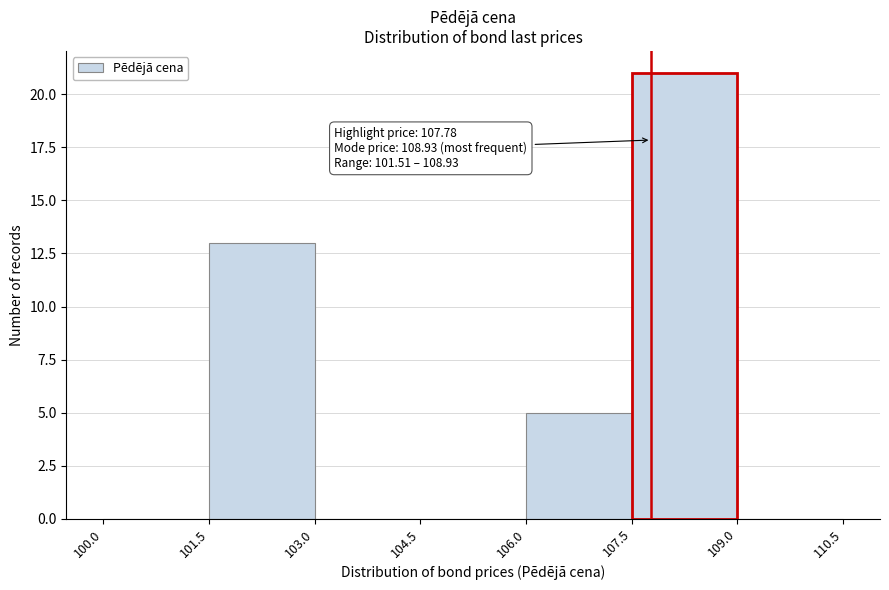

Which range on the x-axis has the tallest bar?

107.5 to 109.0